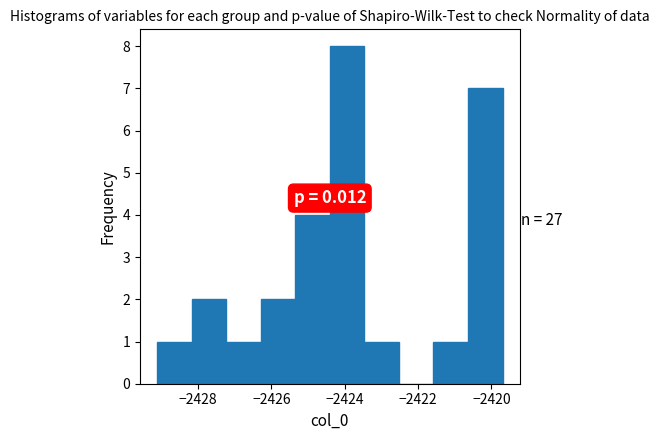

Over which range of the x-axis is the bar tallest?

-2424.4 to -2423.4